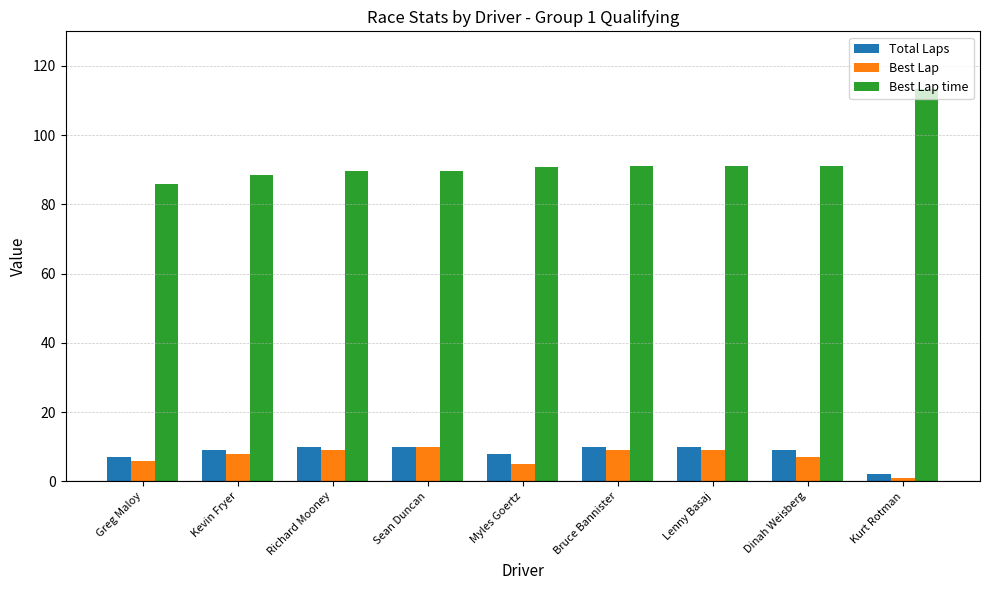

True or false: Best Lap has a value of 12.4 at Dinah Weisberg.

False